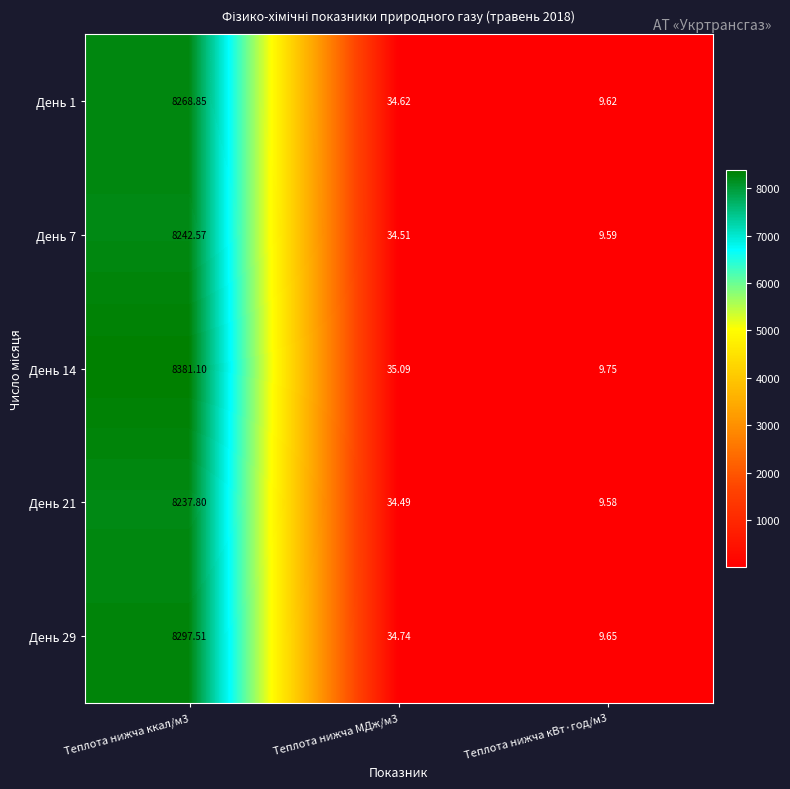

At Теплота нижча кВт·год/м3, list the series in order from smallest to largest.

День 21, День 7, День 1, День 29, День 14